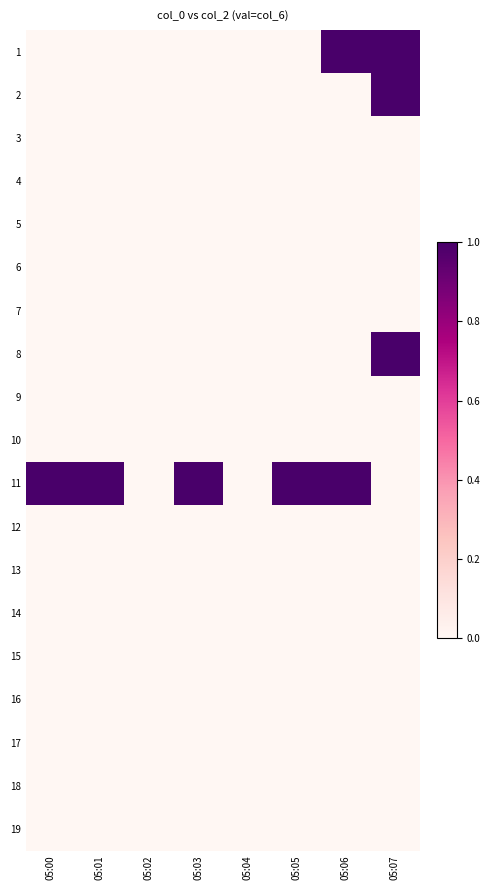

What is the greatest value displayed?

1